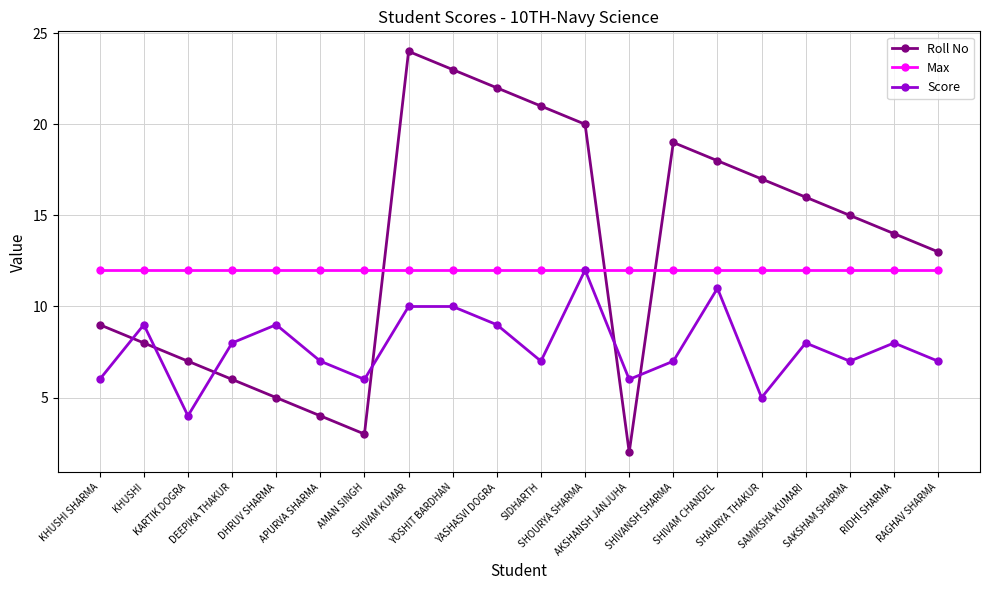

The Max series shows 21 at SAKSHAM SHARMA. True or false?

False